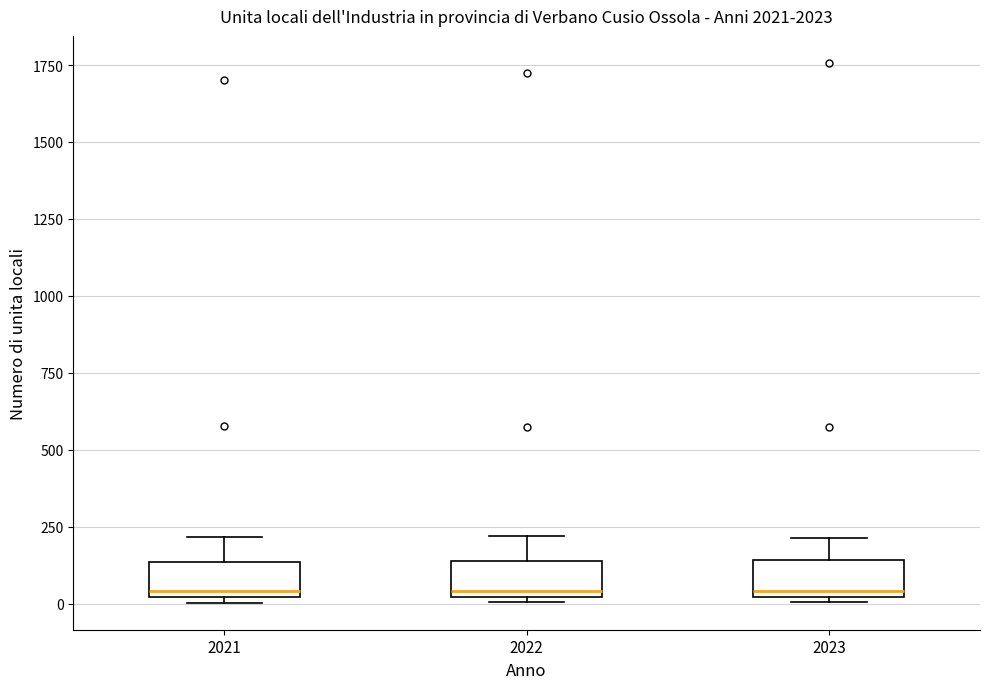

Where is the upper edge of the box at x = 2022 on the y-axis? The values are not printed on the chart, so give them approximately, as read against the axis.

150